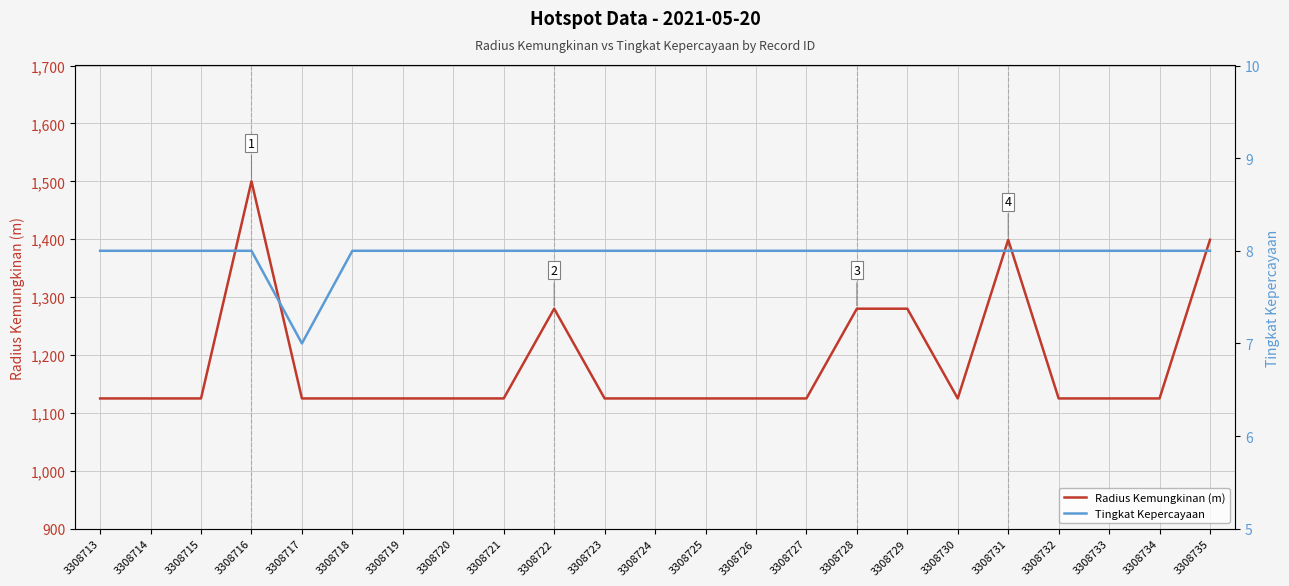

What is the total value across all series at 3308726?

1133